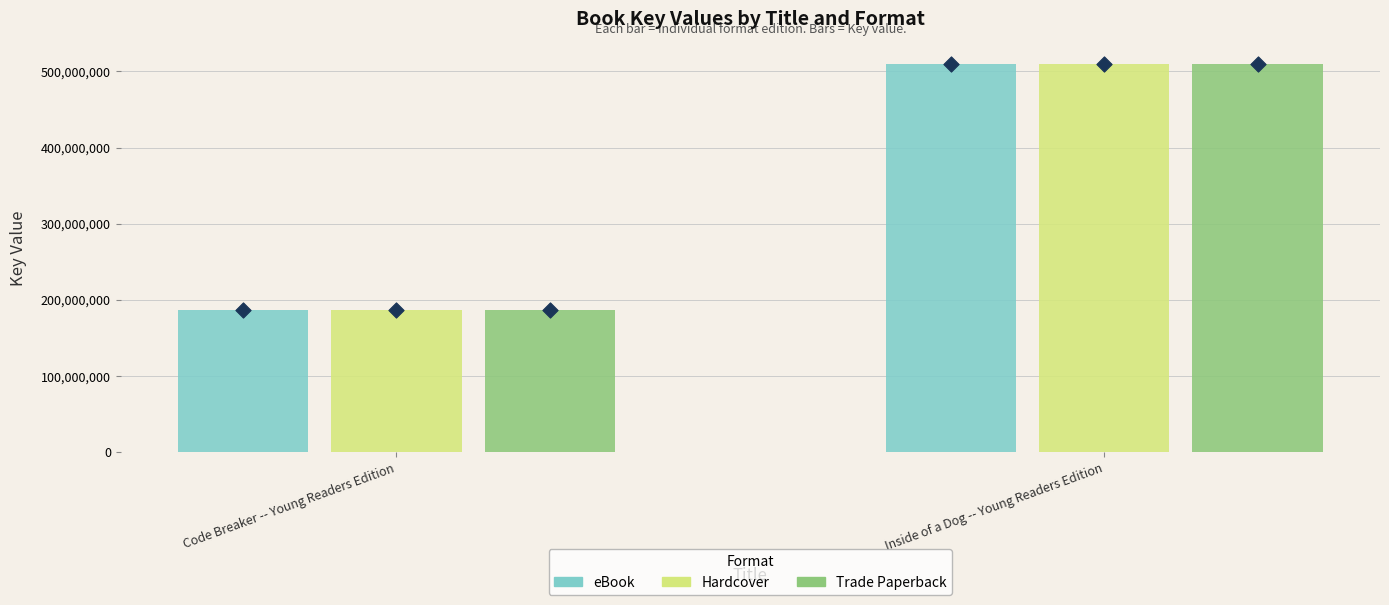

What are all the series names shown in the legend?

eBook, Hardcover, Trade Paperback